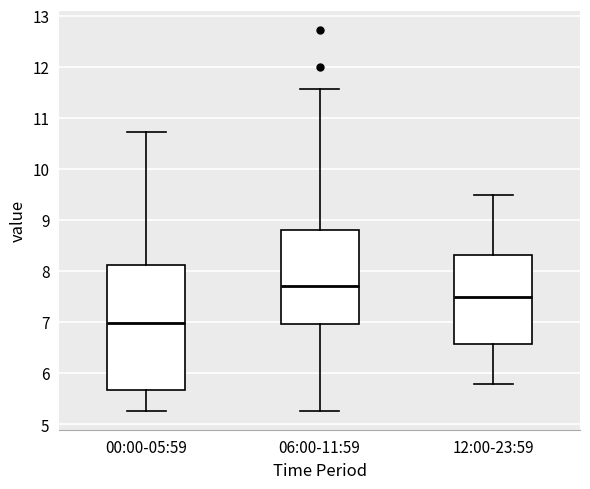

Reading left to right, transcribe this box plot: for each box, give where its median line is, the range the box spans, and where its two whiskers end, as read against the y-axis. The values are not printed on the chart, so give them approximately, as read against the axis.

00:00-05:59: median 7.0, box 5.7 to 8.1, whiskers 5.3 to 10.7
06:00-11:59: median 7.7, box 7.0 to 8.8, whiskers 5.3 to 11.6
12:00-23:59: median 7.5, box 6.6 to 8.3, whiskers 5.8 to 9.5